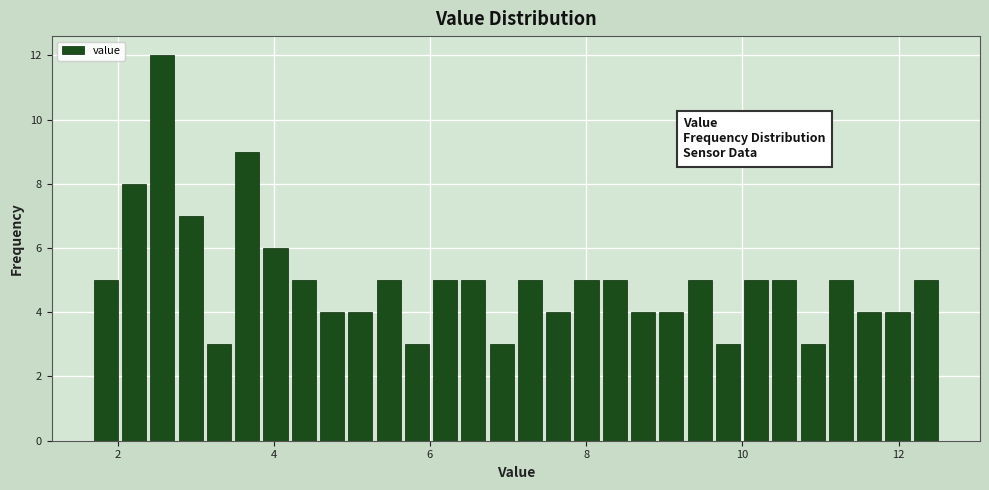

Read against the x-axis, roughly where is the centre of the tallest bar?

2.6